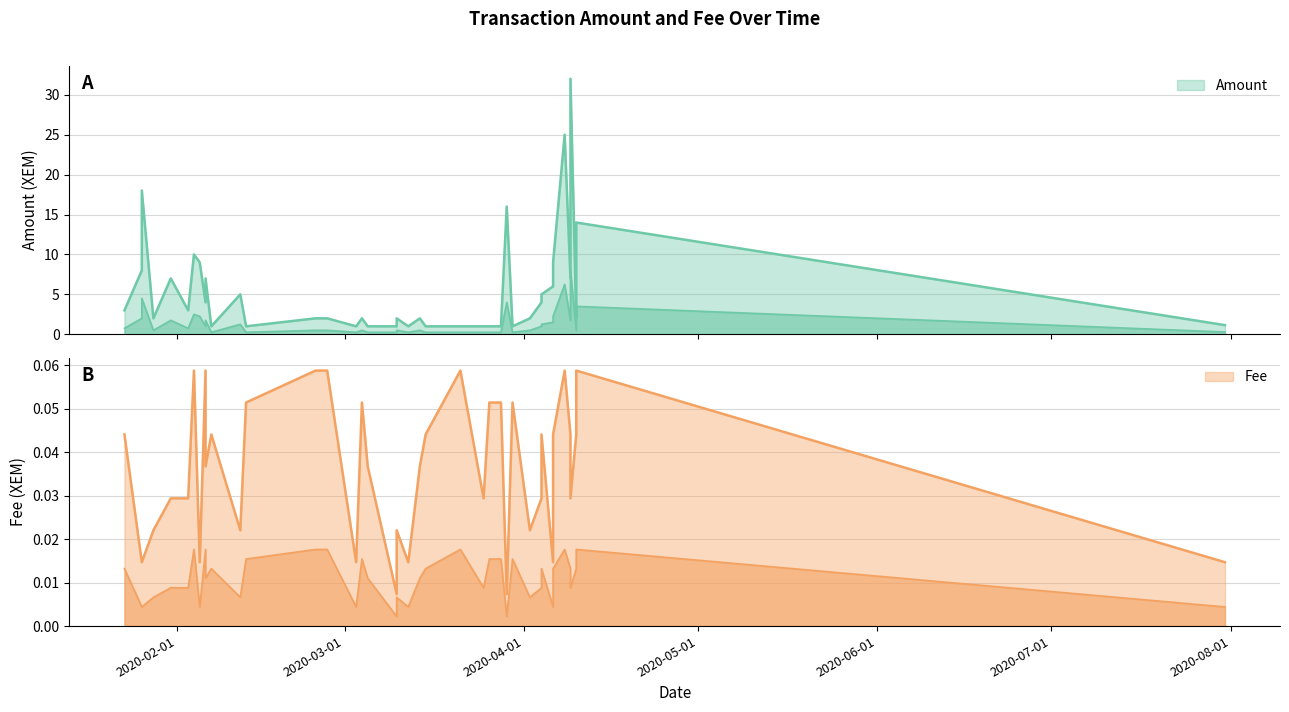

What is the difference between the second highest and second lowest values in the Fee series?

0.1